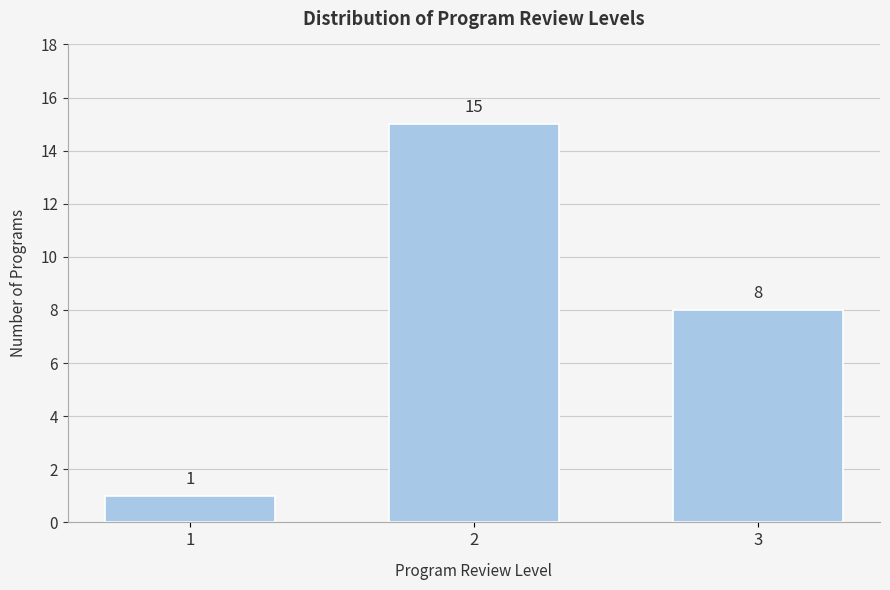

Reading left to right, extract all data points from this chart.

1=1	2=15	3=8